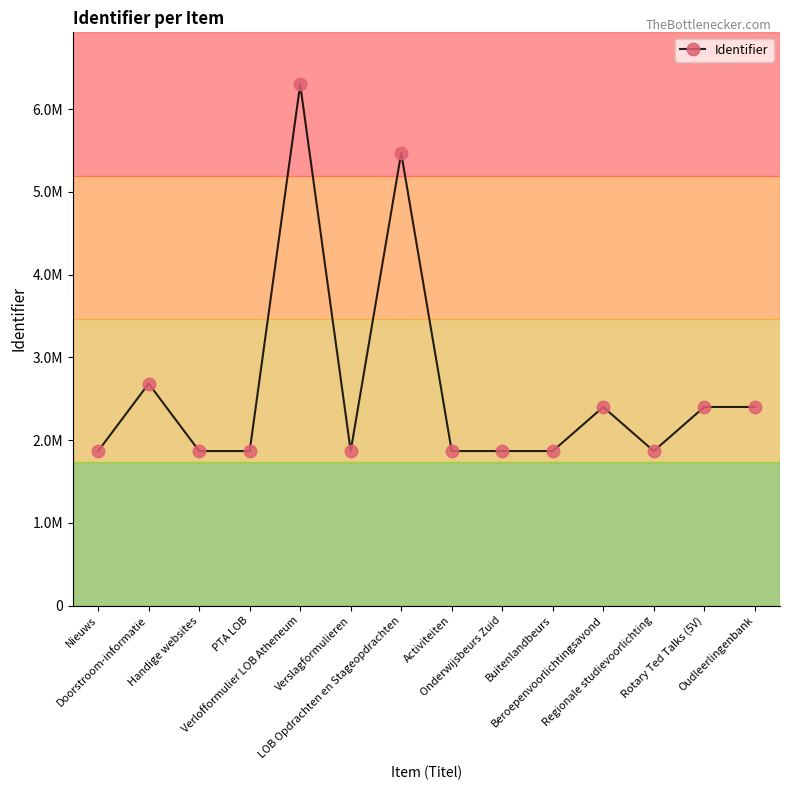

What is the smallest value displayed?

1867148